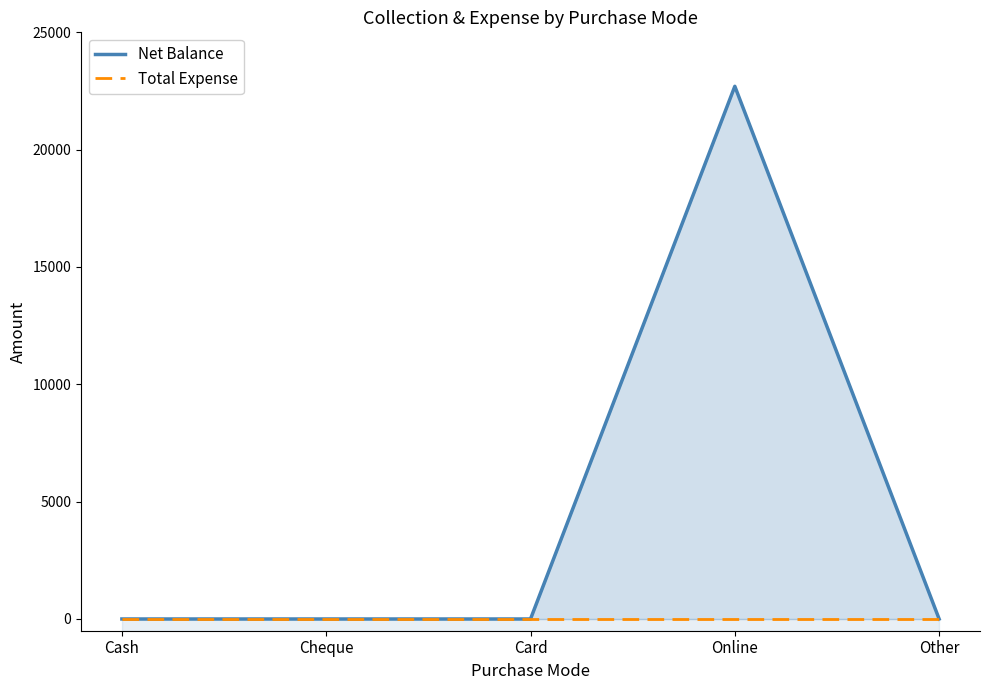

True or false: Net Balance and Total Expense intersect in this chart.

False